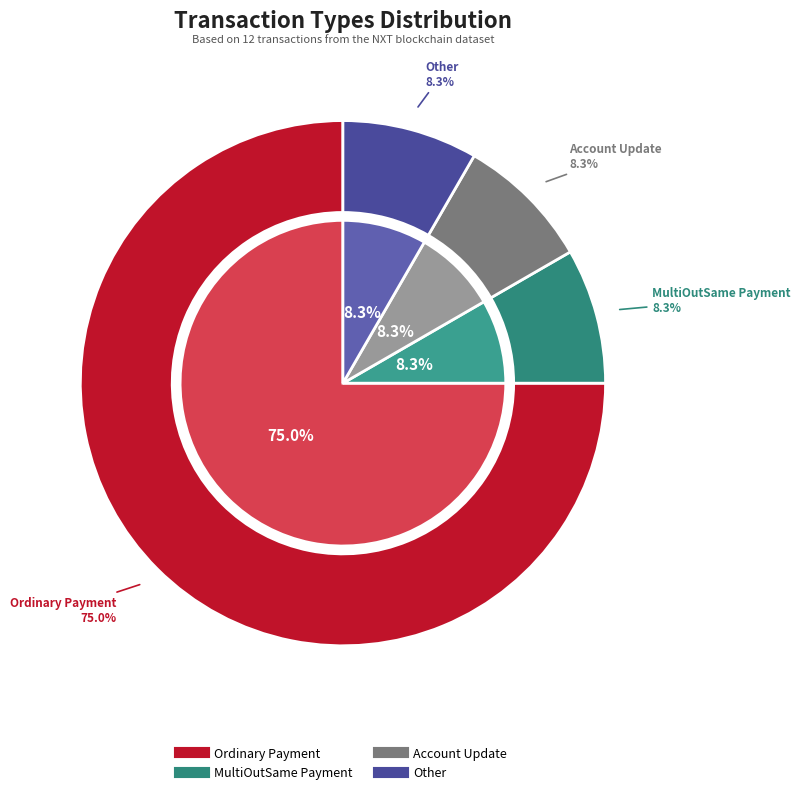

To the nearest percent, what is the average slice percentage?

25%